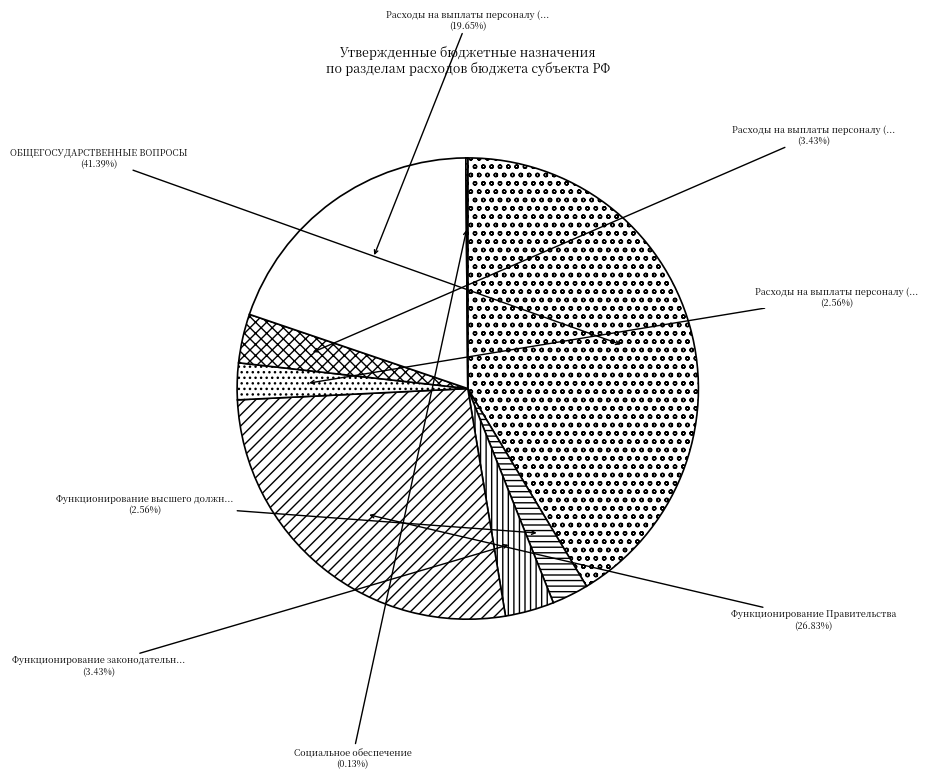

Which category has the biggest portion of the pie?

ОБЩЕГОСУДАРСТВЕННЫЕ ВОПРОСЫ